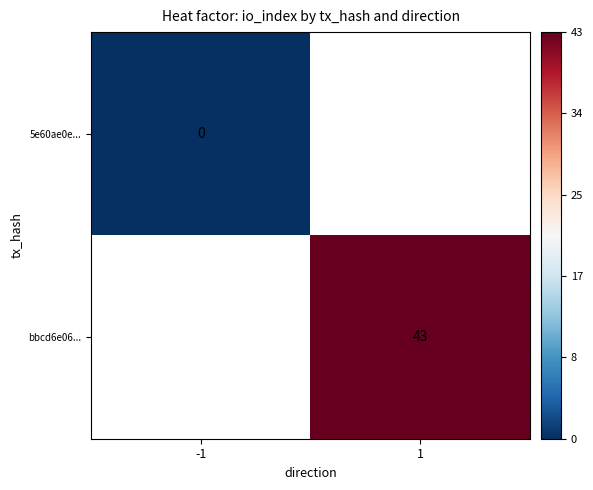

List the series in order of their overall mean, lowest first.

5e60ae0e..., bbcd6e06...